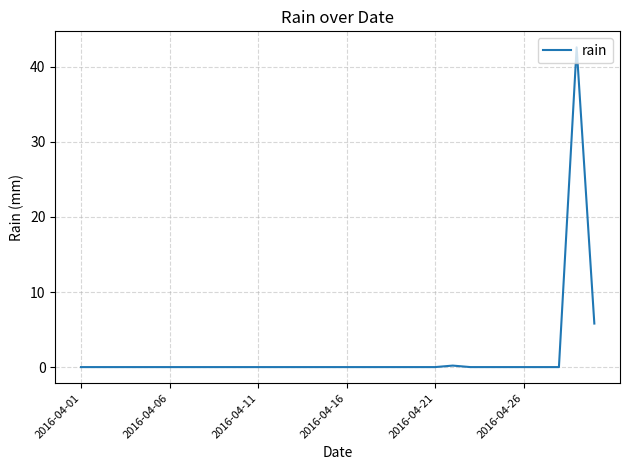

Reading left to right, list all the values displayed in this chart.

0.0	0.0	0.0	0.0	0.0	0.0	0.0	0.0	0.0	0.0	0.0	0.0	0.0	0.0	0.0	0.0	0.0	0.0	0.0	0.0	0.0	0.2	0.0	0.0	0.0	0.0	0.0	0.0	42.6	5.8